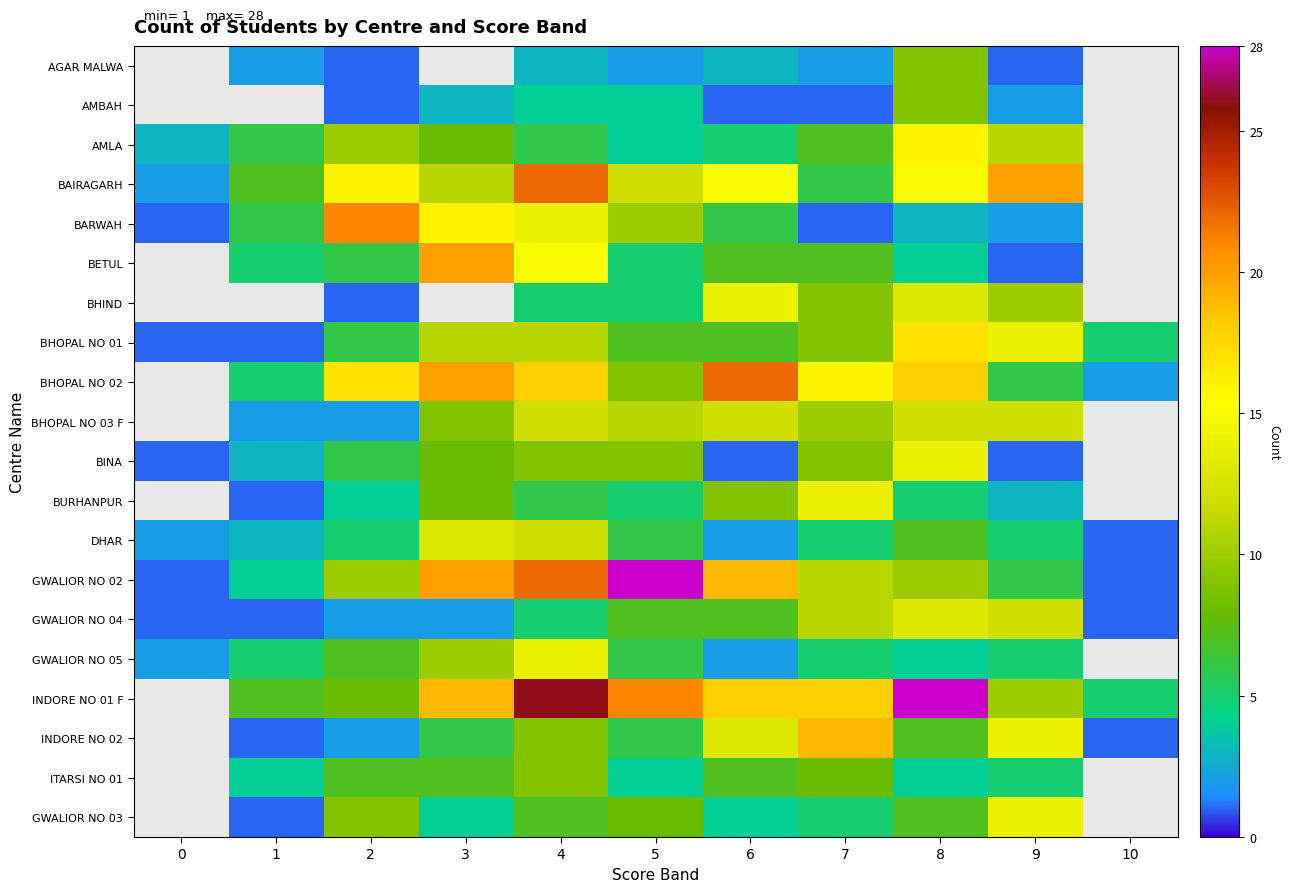

At which category is the sum across all series the highest?

4